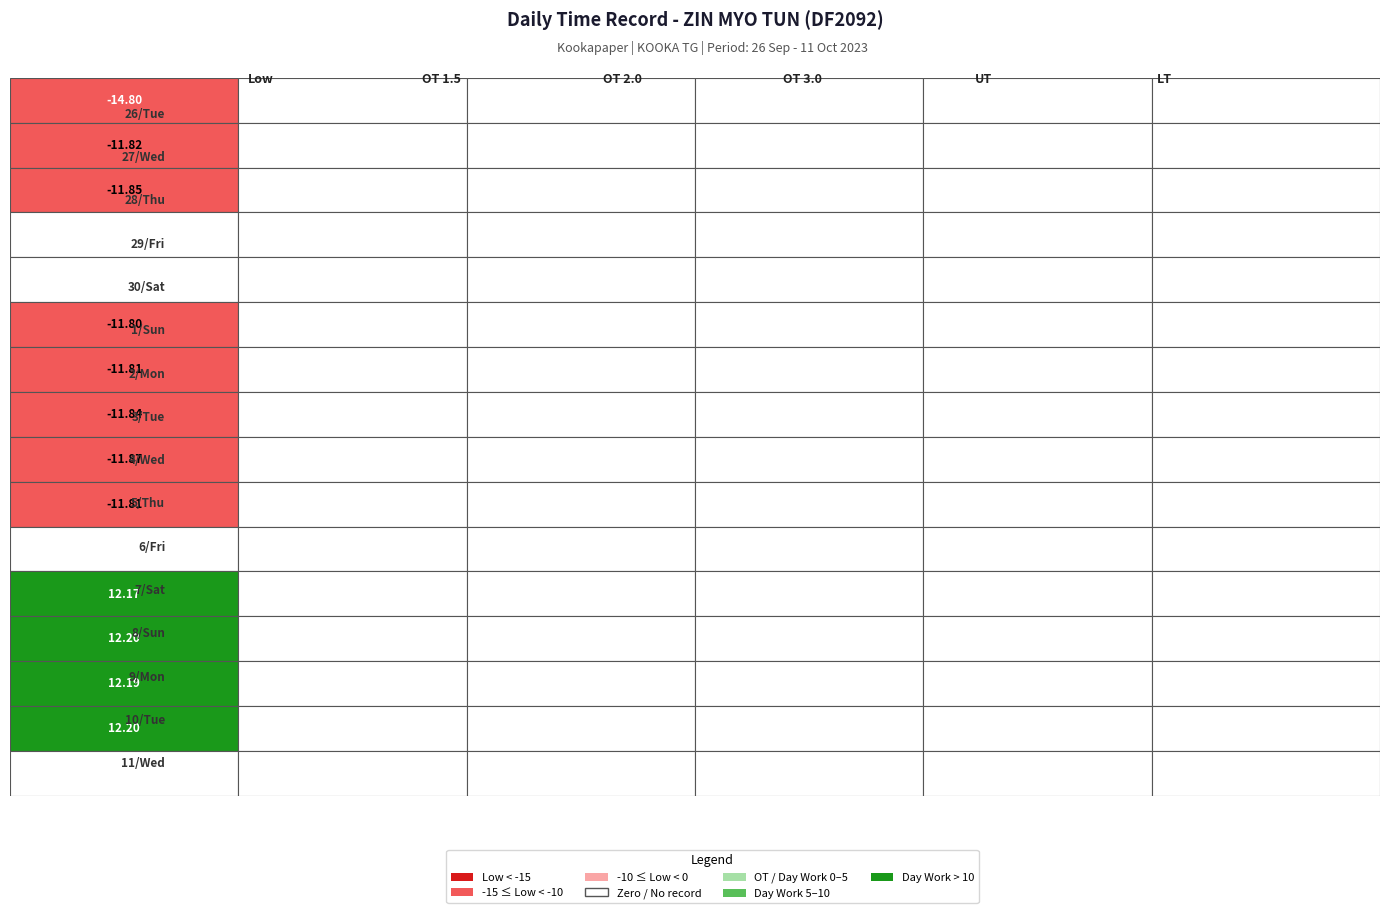

What is the sum of the 4/Wed values at 3 and 0?

-11.9